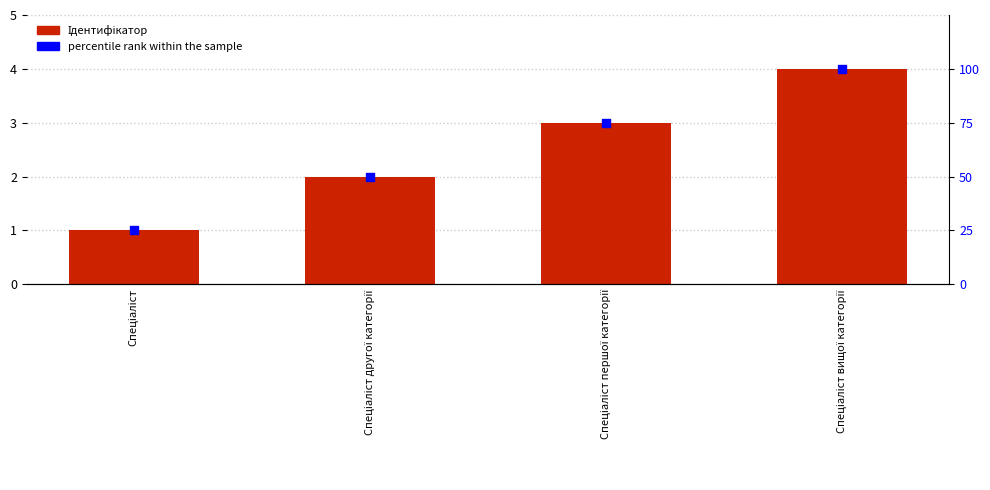

Which series contains the highest Y value?

percentile rank within the sample